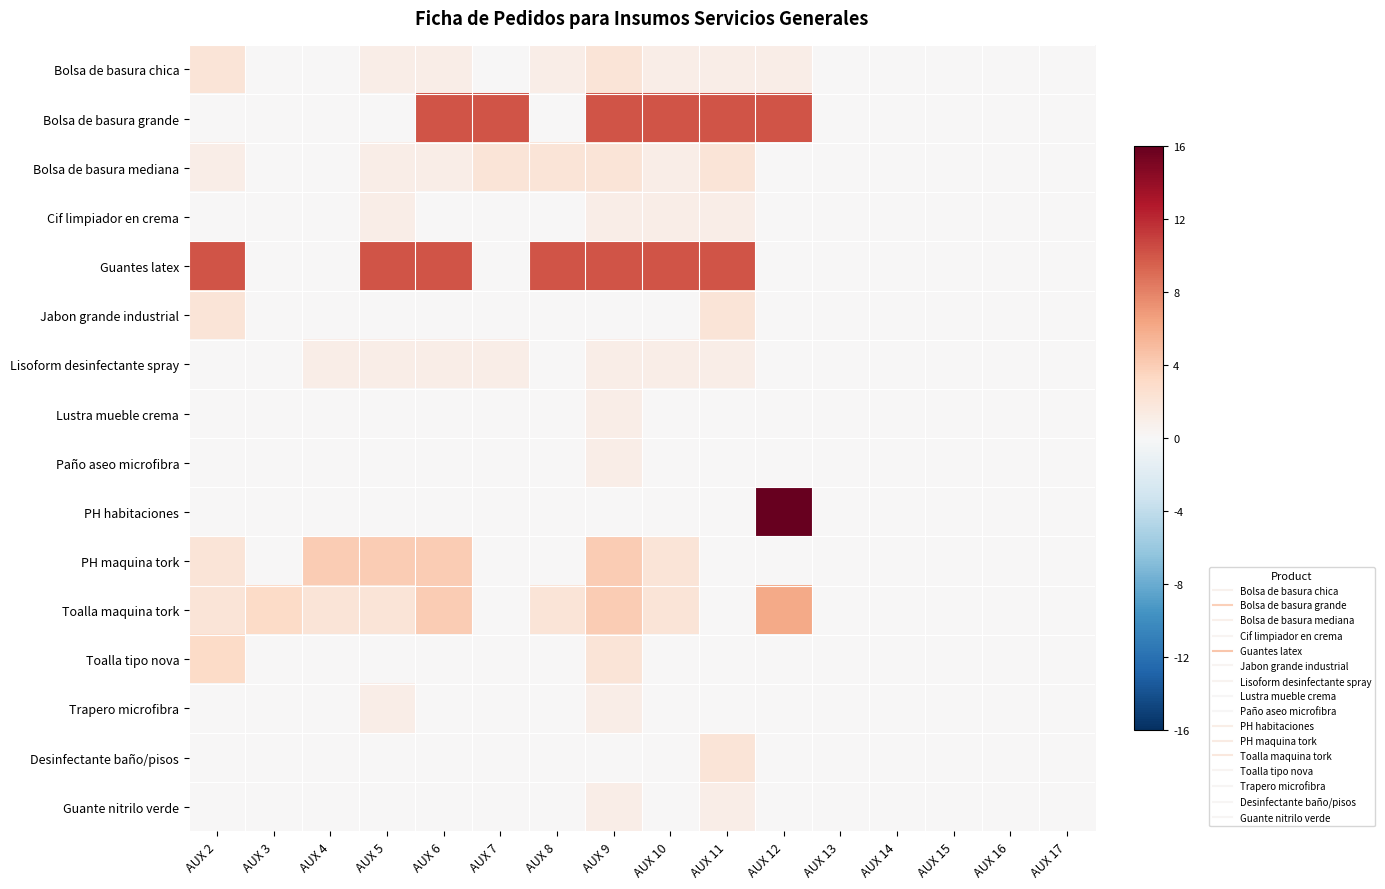

Which label corresponds to the largest value in the chart?

AUX 12